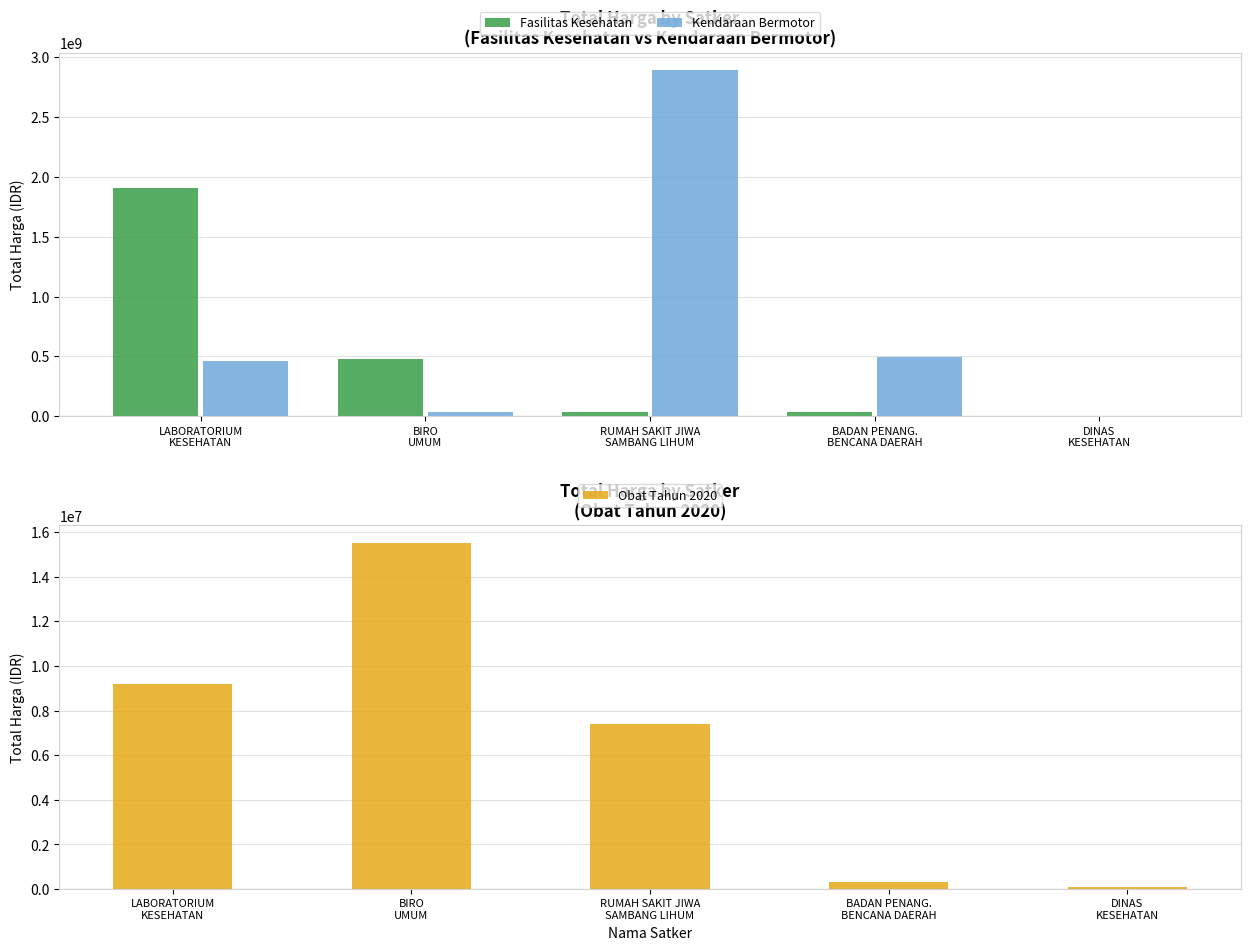

Rank the categories by Obat Tahun 2020 value from highest to lowest.

BIRO
UMUM, LABORATORIUM
KESEHATAN, RUMAH SAKIT JIWA
SAMBANG LIHUM, BADAN PENANG.
BENCANA DAERAH, DINAS
KESEHATAN